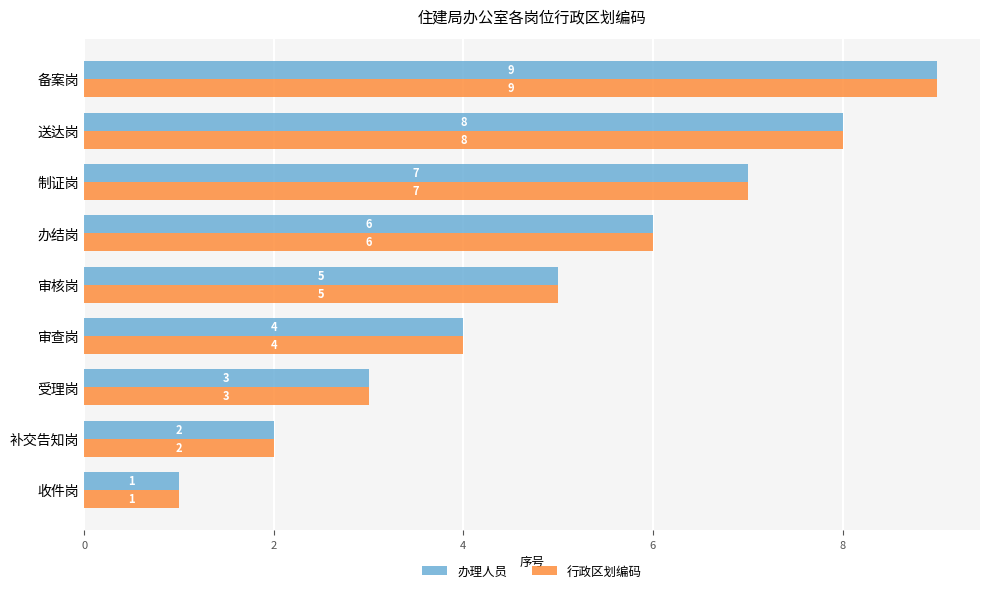

What is the total value across all series at 制证岗?

14